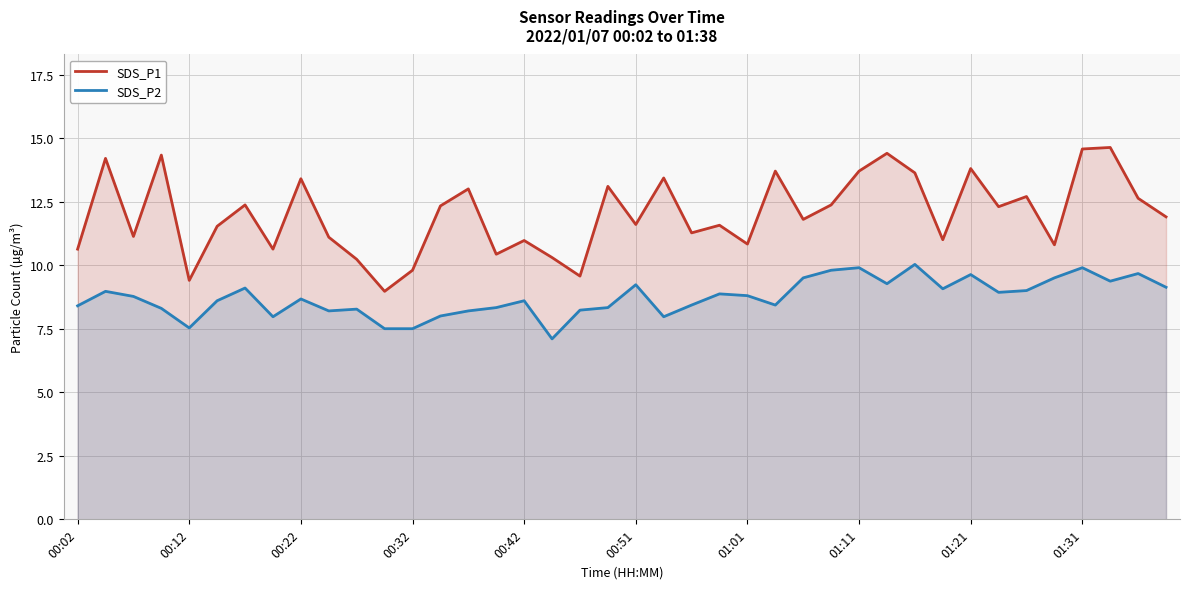

At how many categories does at least one series exceed 7?

40